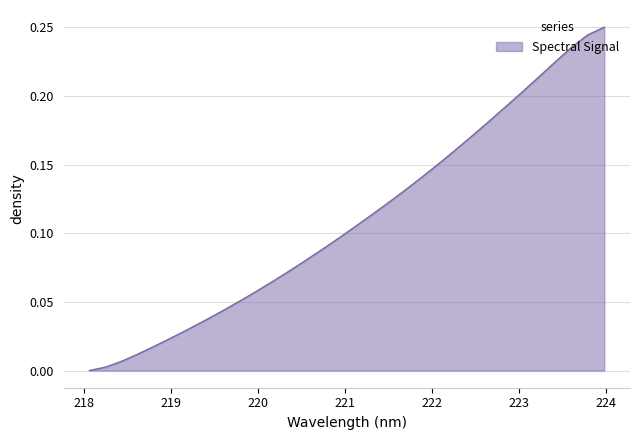

Is this an area chart (filled region under the line)?

Yes